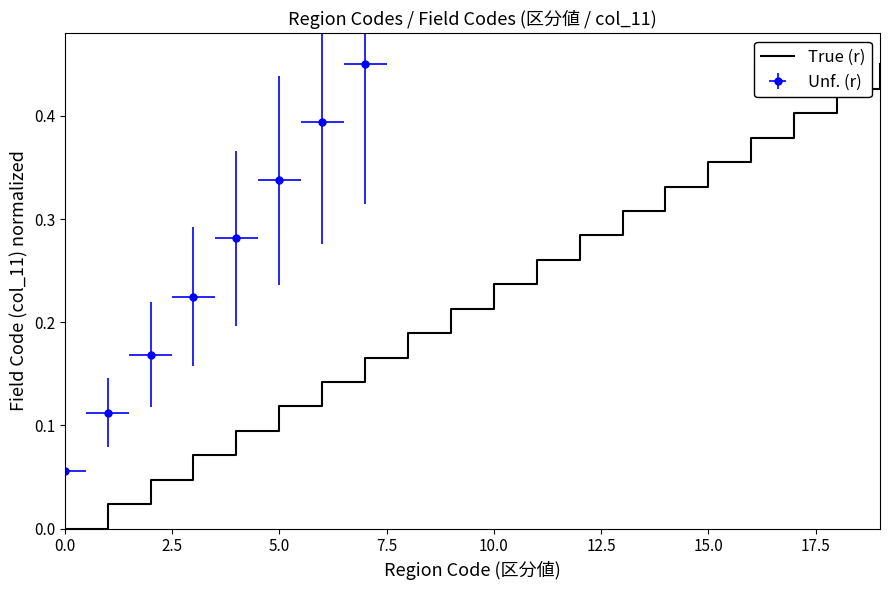

What is the difference between the second highest and minimum values?

0.4